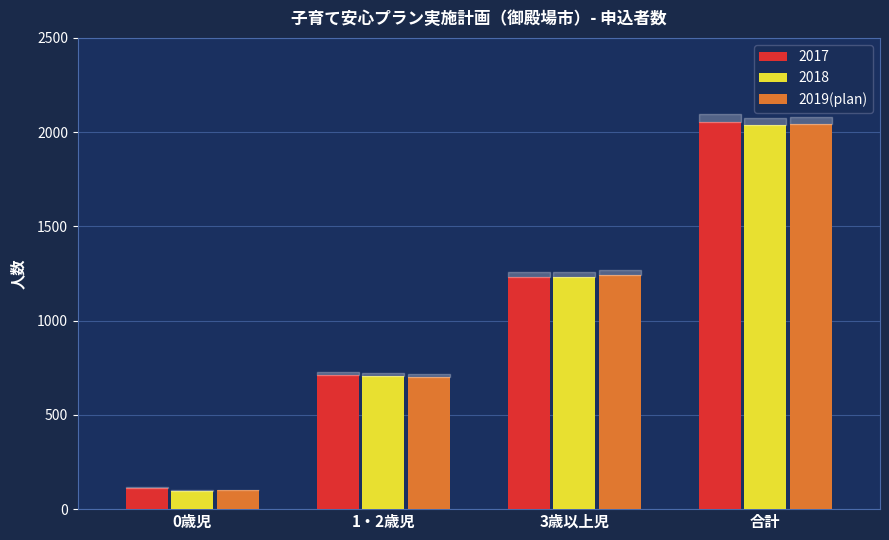

At which category does the chart reach its peak across all series?

合計